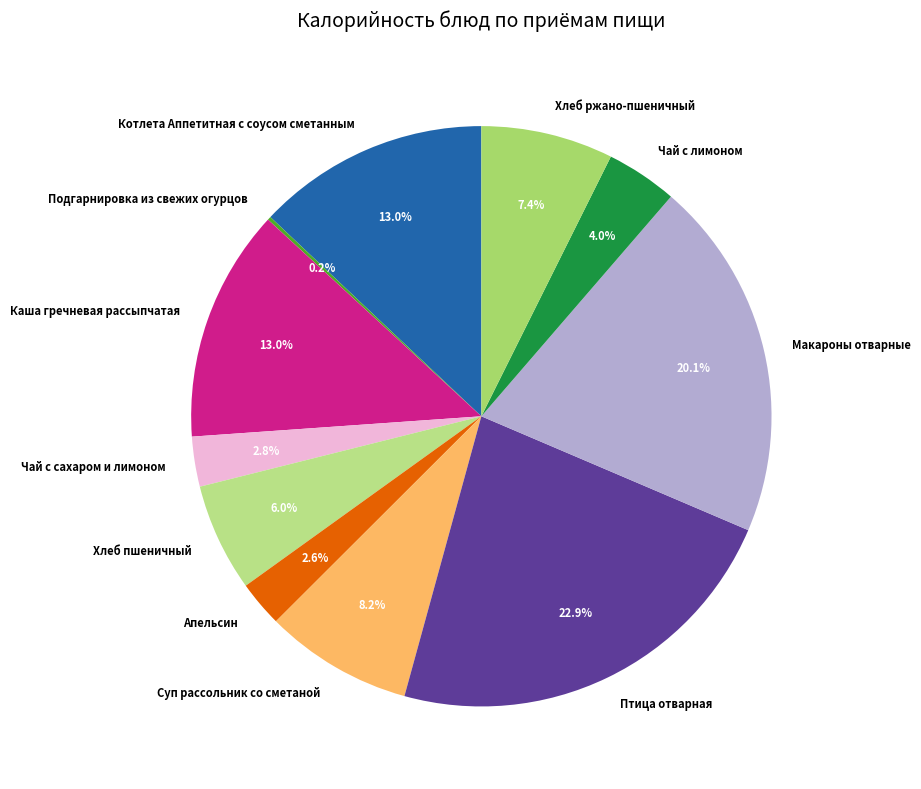

Is it true that Чай с сахаром и лимоном is 13% of the pie?

False